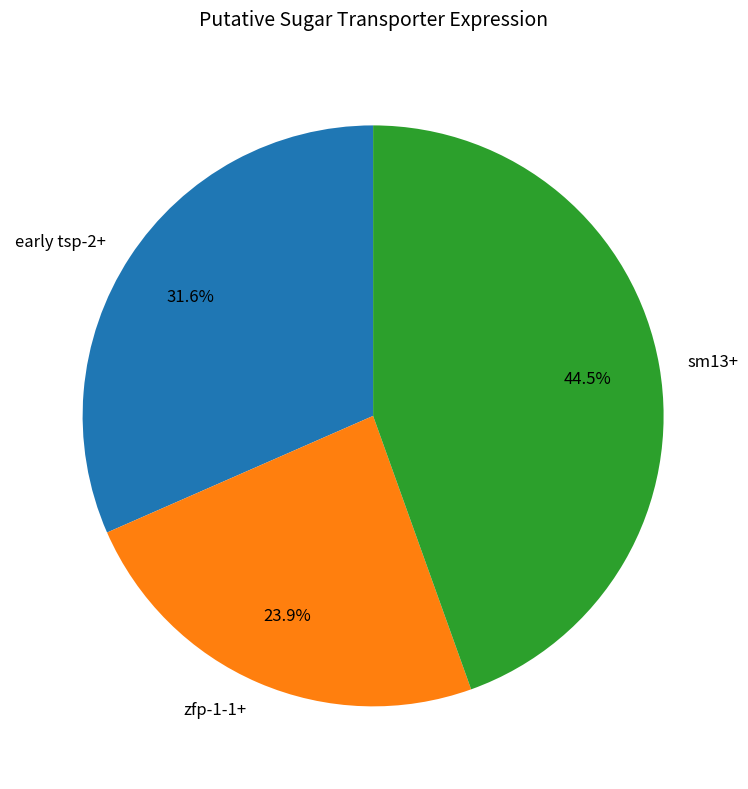

Which category has the biggest portion of the pie?

sm13+